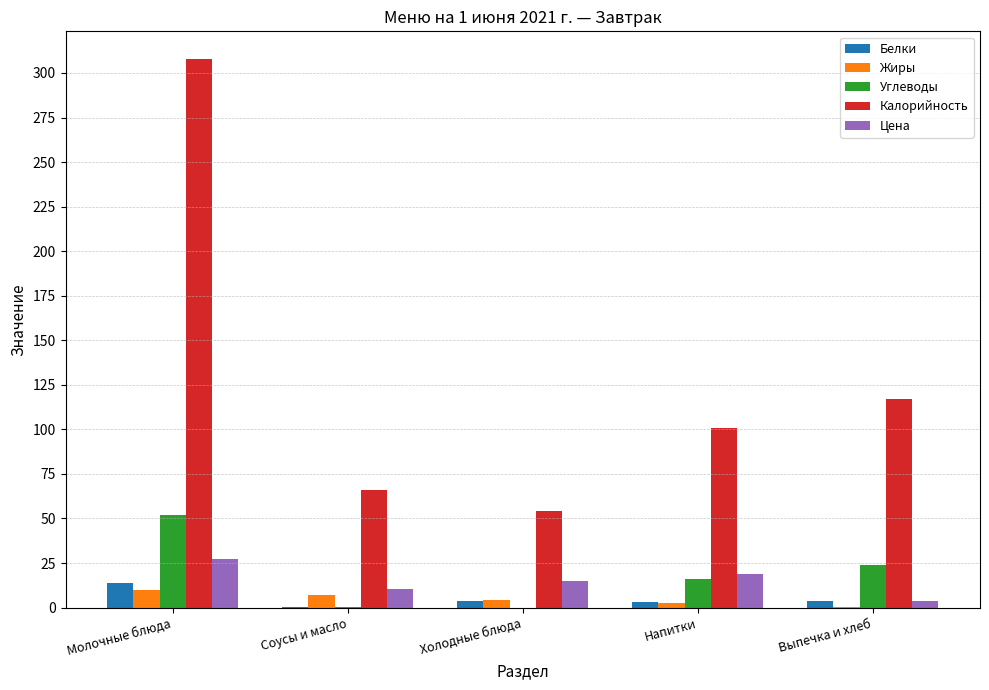

Count the number of data series in this chart.

5